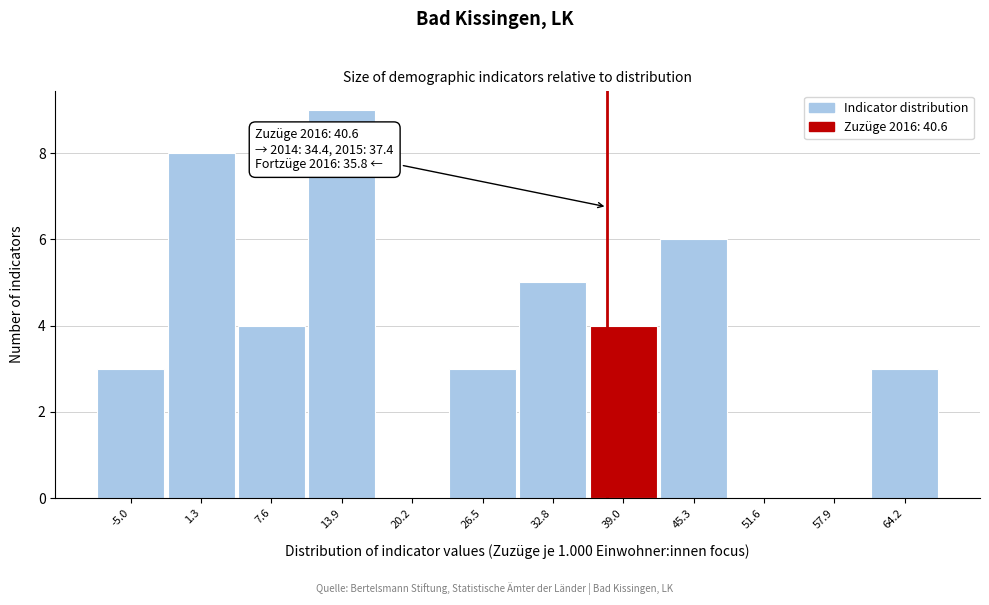

Reading right to left, transcribe all the data shown in this chart.

64.2=3	57.9=0	51.6=0	45.3=6	39.0=4	32.8=5	26.5=3	20.2=0	13.9=9	7.6=4	1.3=8	-5.0=3